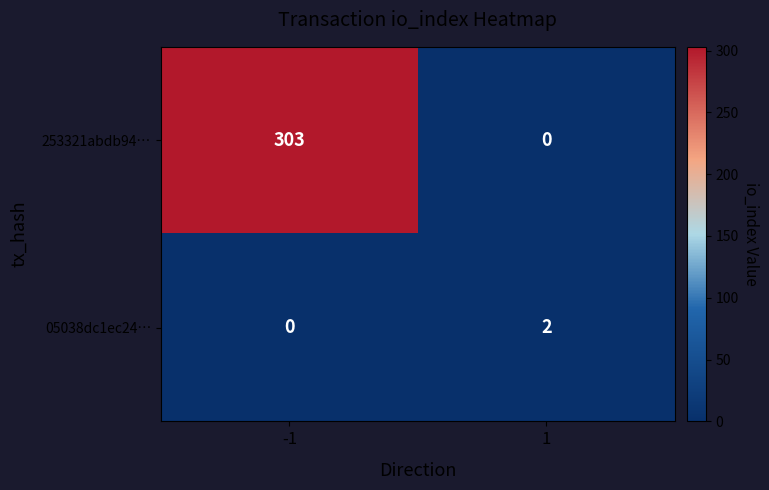

Rank the series by their average value, from highest to lowest.

253321abdb94…, 05038dc1ec24…